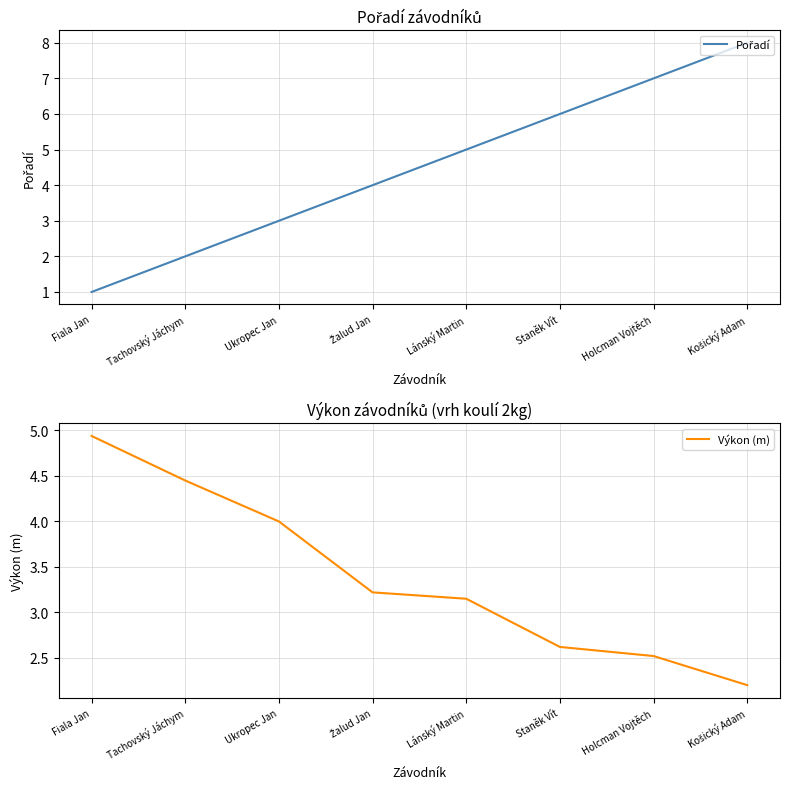

At which label is Výkon (m) closest to 3?

Lánský Martin